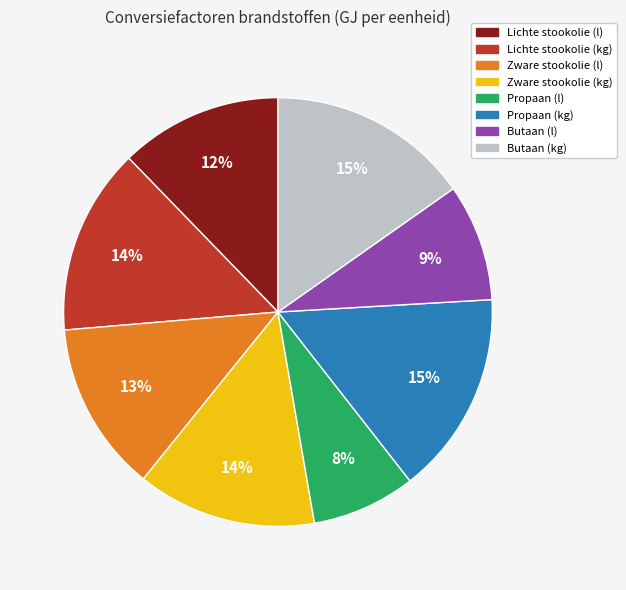

Count the number of slices in the pie.

8